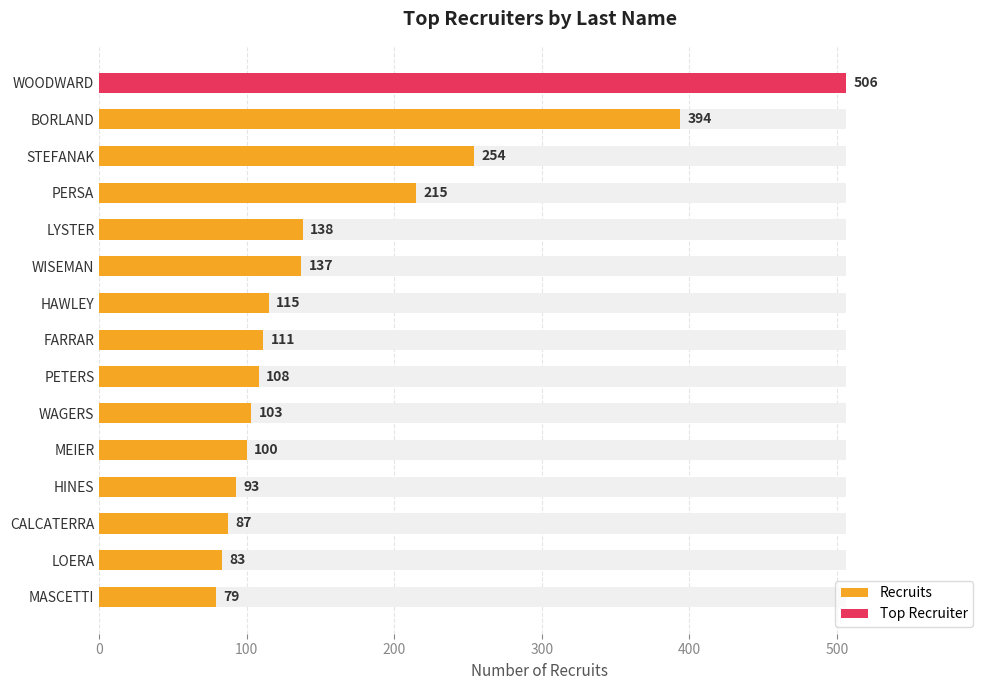

The chart shows a value of 506 at WOODWARD. True or false?

True